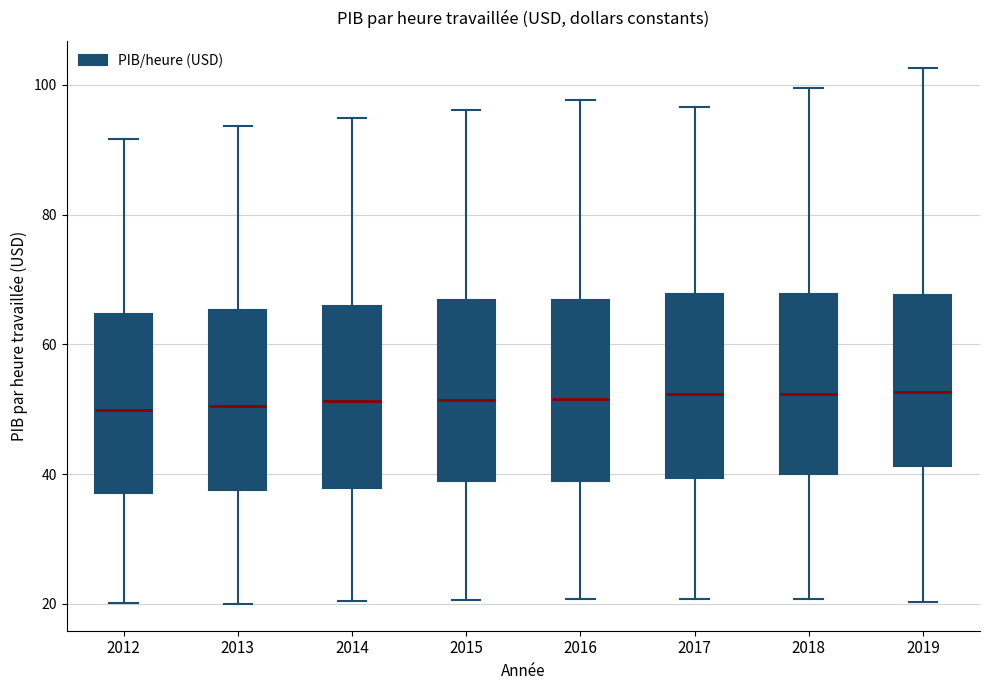

Reading left to right, transcribe this box plot: for each box, give where its median line is, the range the box spans, and where its two whiskers end, as read against the y-axis. The values are not printed on the chart, so give them approximately, as read against the axis.

2012: median 50, box 38 to 64, whiskers 20 to 92
2013: median 50, box 38 to 66, whiskers 20 to 94
2014: median 52, box 38 to 66, whiskers 20 to 94
2015: median 52, box 38 to 66, whiskers 20 to 96
2016: median 52, box 38 to 66, whiskers 20 to 98
2017: median 52, box 40 to 68, whiskers 20 to 96
2018: median 52, box 40 to 68, whiskers 20 to 100
2019: median 52, box 42 to 68, whiskers 20 to 102